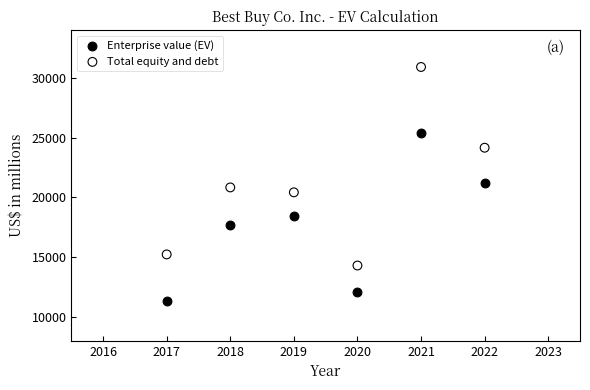

Across all data points, what is the average X value?

2020